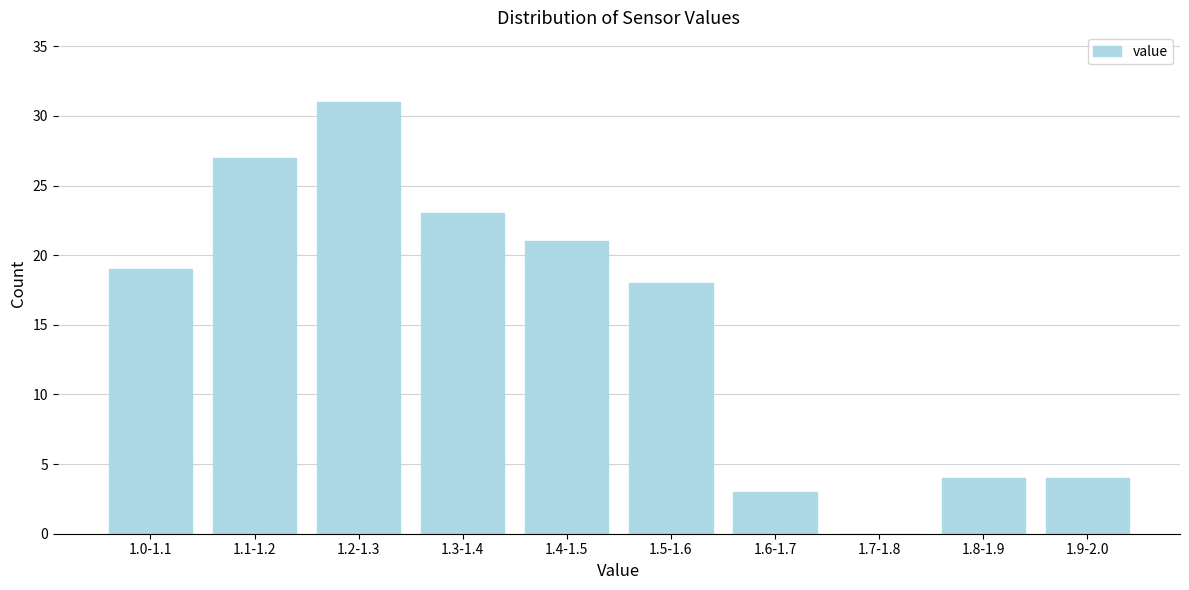

Reading right to left, transcribe all the data shown in this chart.

1.9-2.0=4	1.8-1.9=4	1.7-1.8=0	1.6-1.7=3	1.5-1.6=18	1.4-1.5=21	1.3-1.4=23	1.2-1.3=31	1.1-1.2=27	1.0-1.1=19